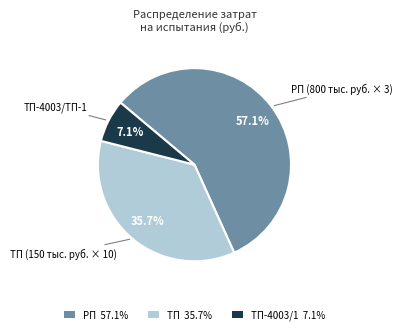

How many segments does this pie chart have?

3